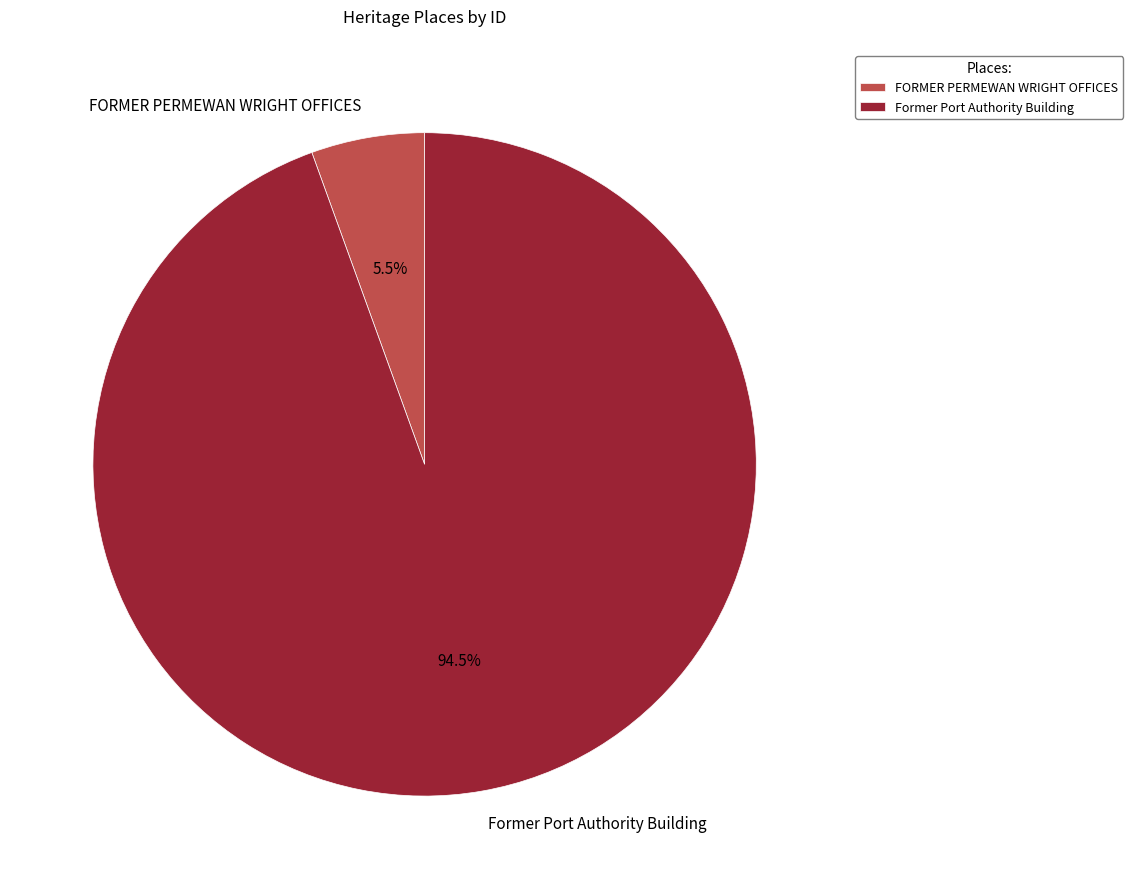

Does Former Port Authority Building account for over 50% of the chart?

Yes